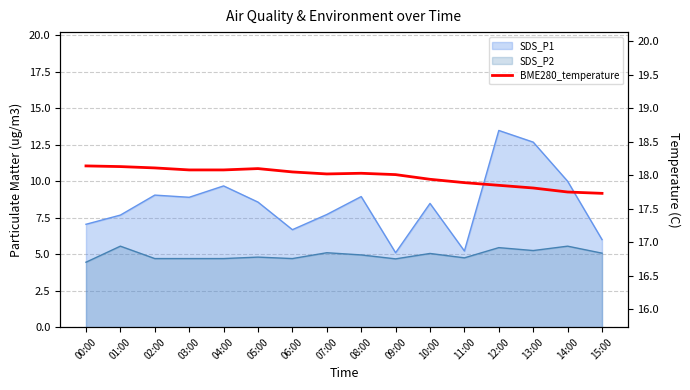

At which label does the data first exceed 18?

00:00